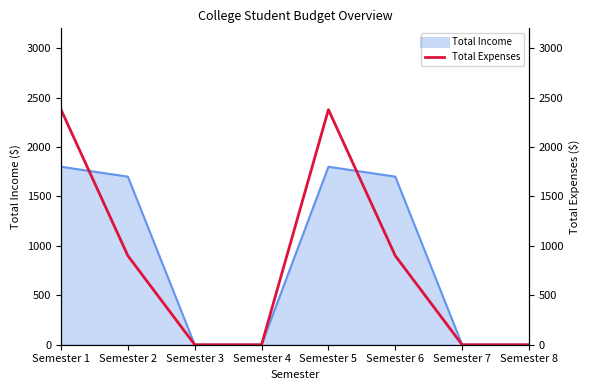

True or false: the data has more than 2 interior local peaks.

False